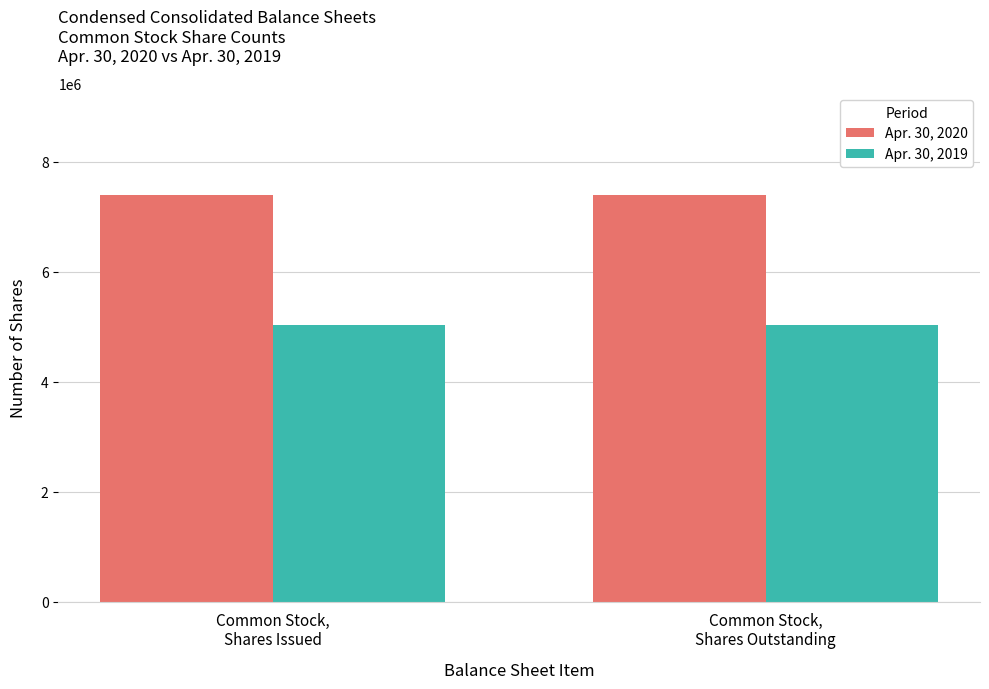

List the series in order of their overall mean, lowest first.

Apr. 30, 2019, Apr. 30, 2020